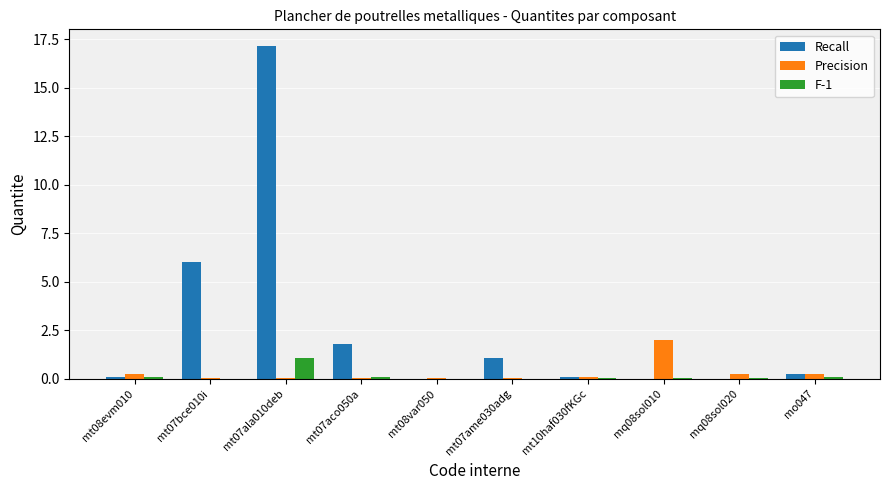

Is it true that F-1 equals 0.0 at mq08sol020?

True